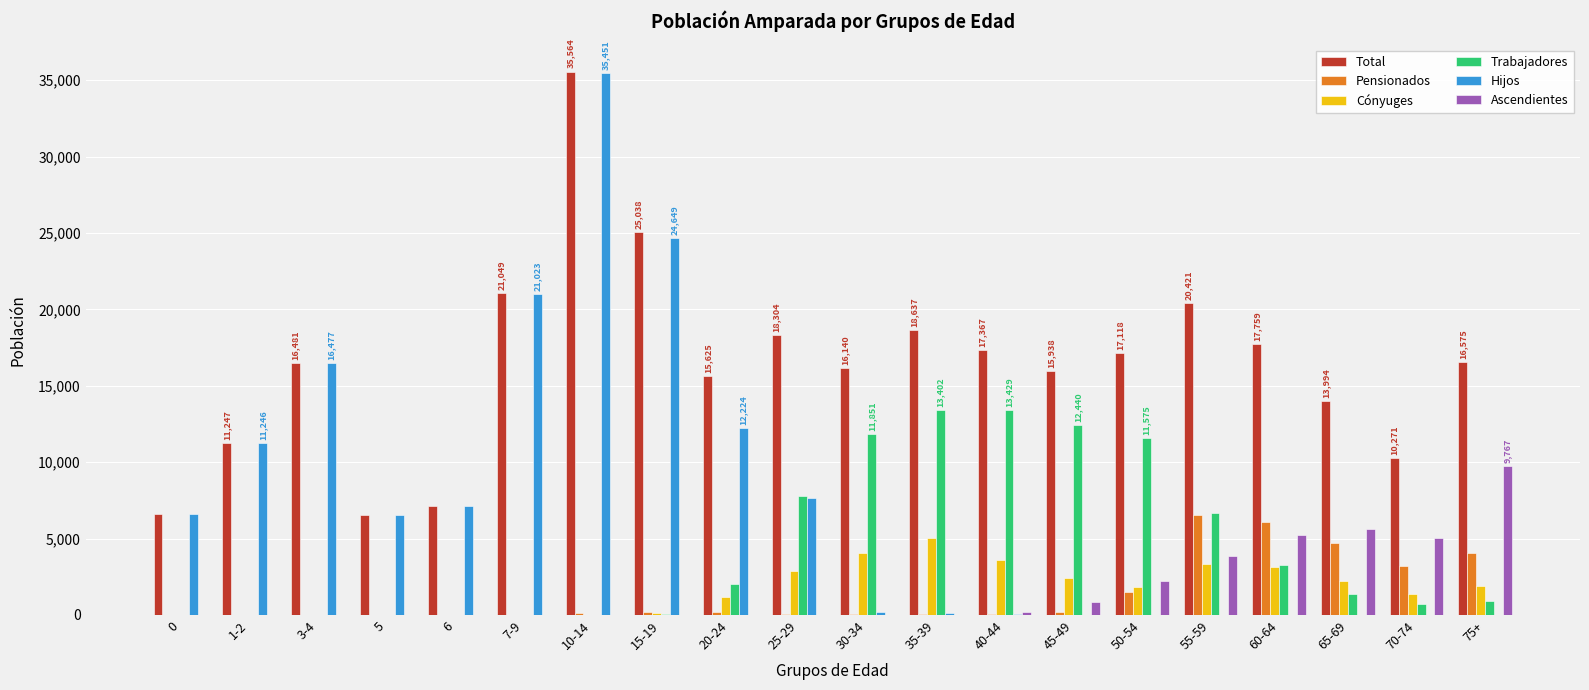

Which series has the largest total across all categories?

Total